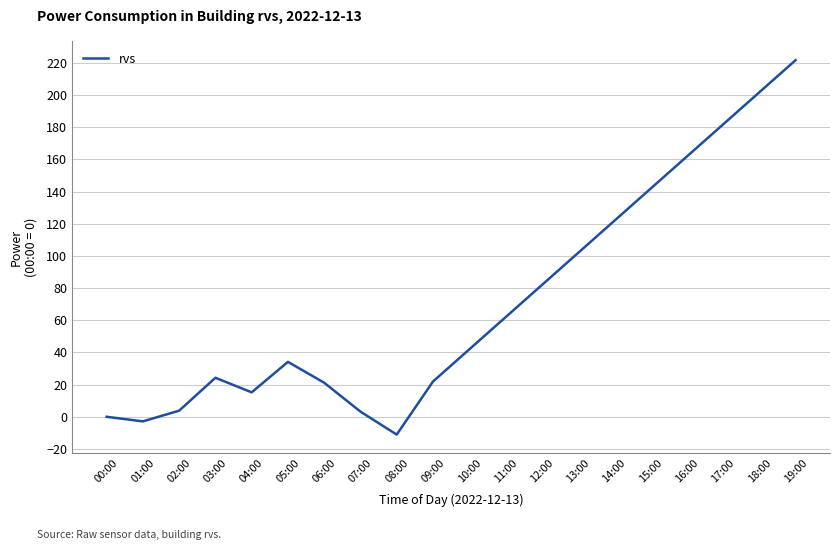

What is the sum of the values at 15:00 and 12:00?

223.6